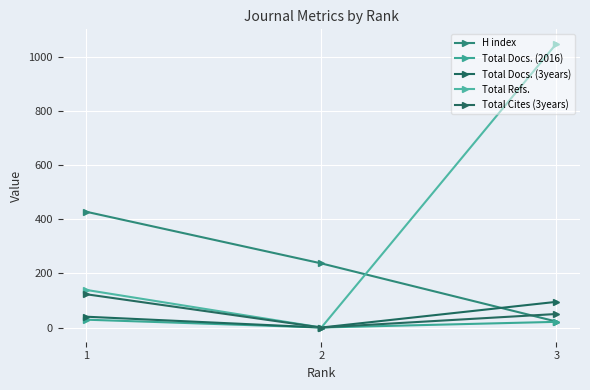

Which series has the largest range (max minus min)?

Total Refs.